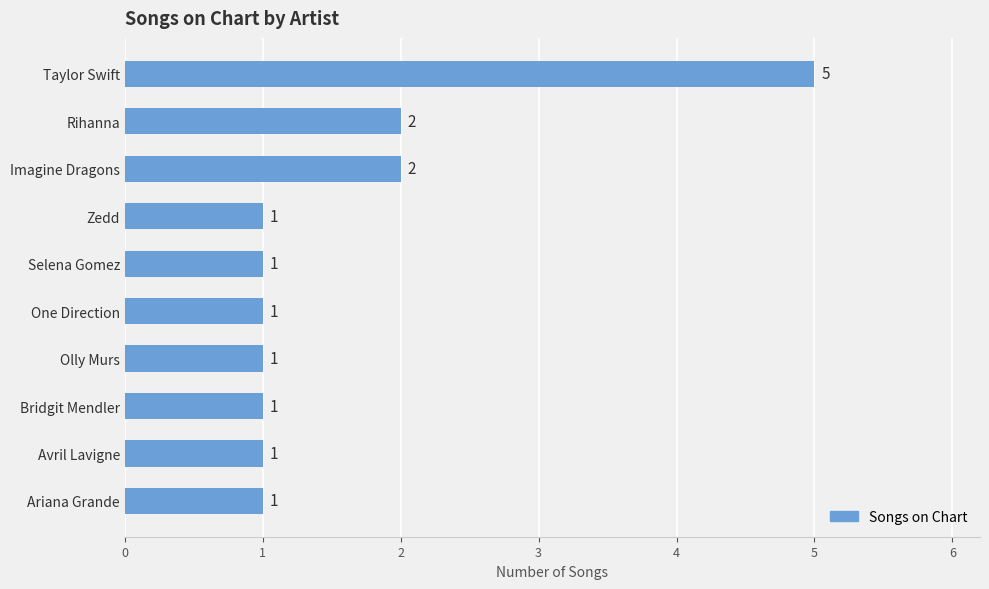

The chart shows a value of 5 at Taylor Swift. True or false?

True